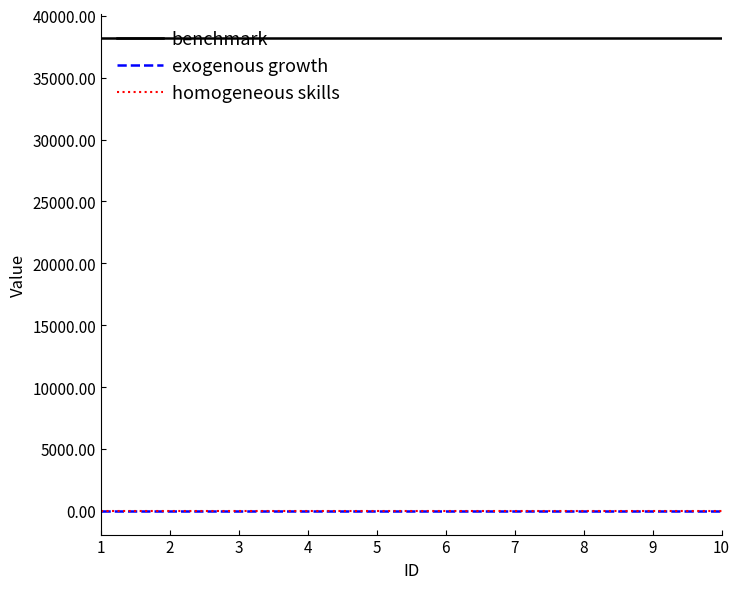

True or false: benchmark and homogeneous skills intersect in this chart.

False